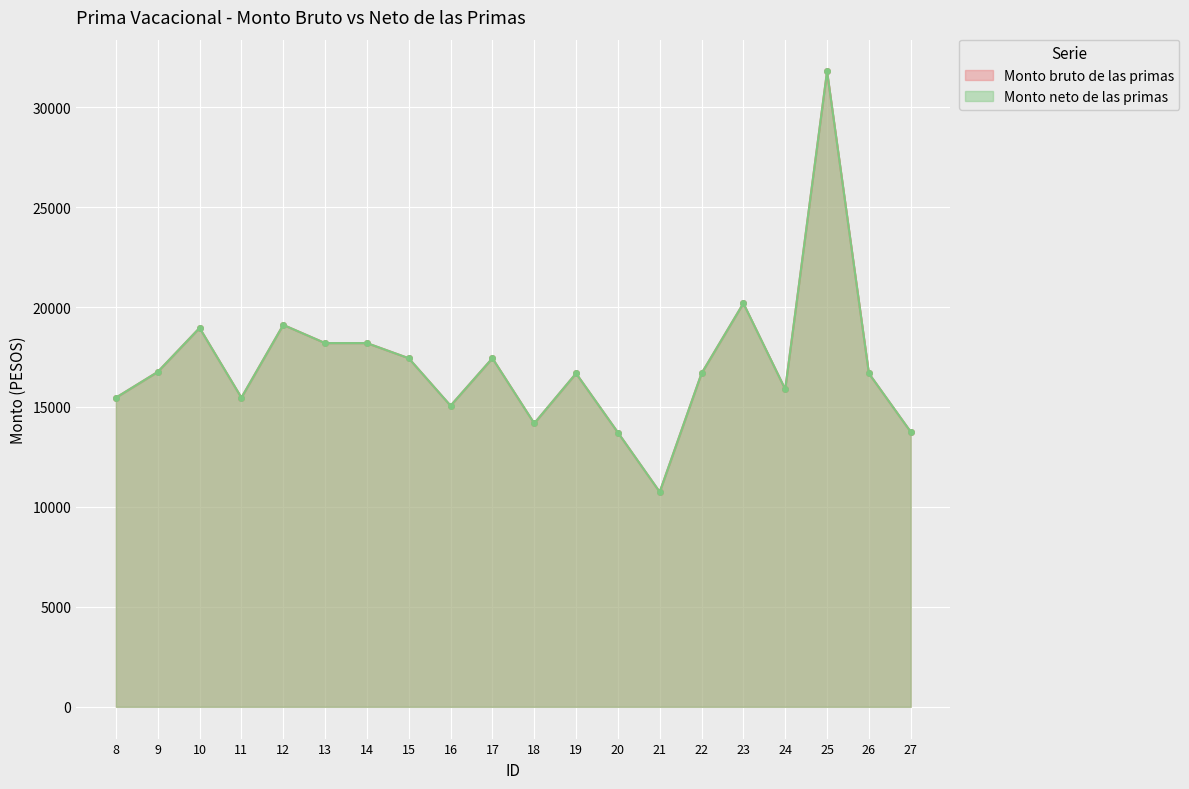

True or false: Monto neto de las primas and Monto bruto de las primas cross at least once.

False